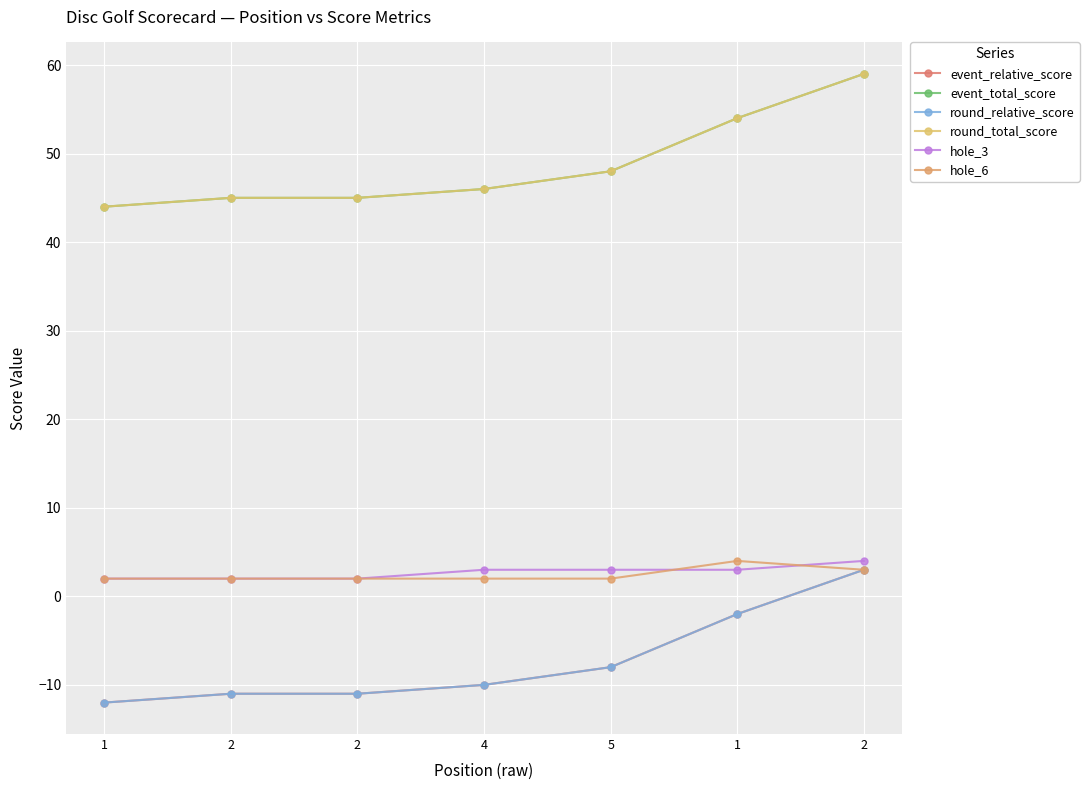

What is the average value of the hole_3 series?

3